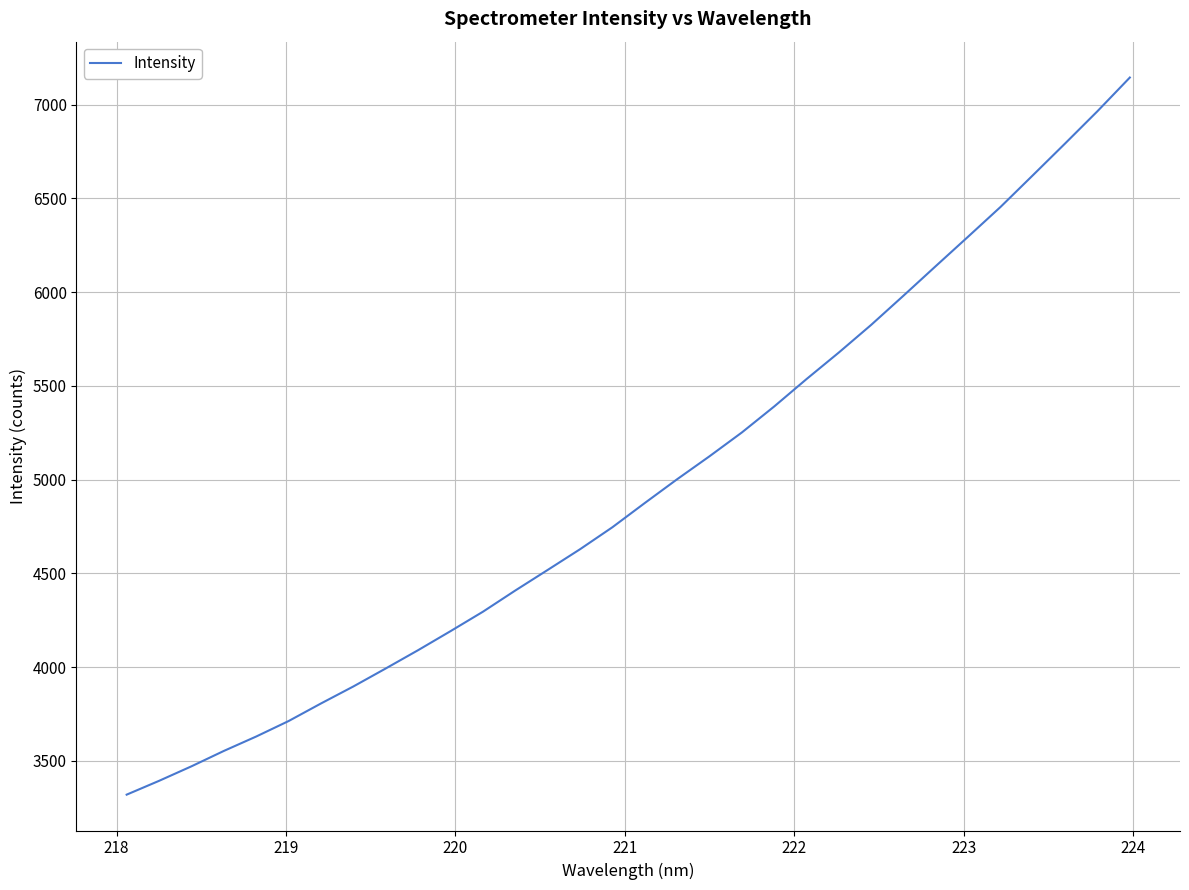

What is the greatest value displayed?

7143.9